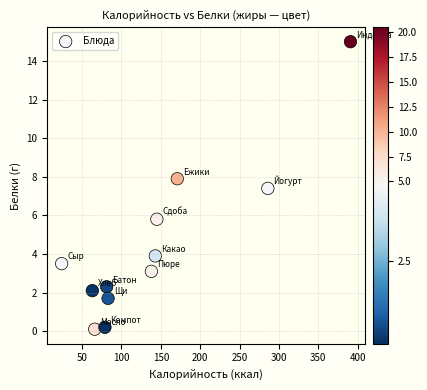

What is the range of X values (max minus min)?

367.0